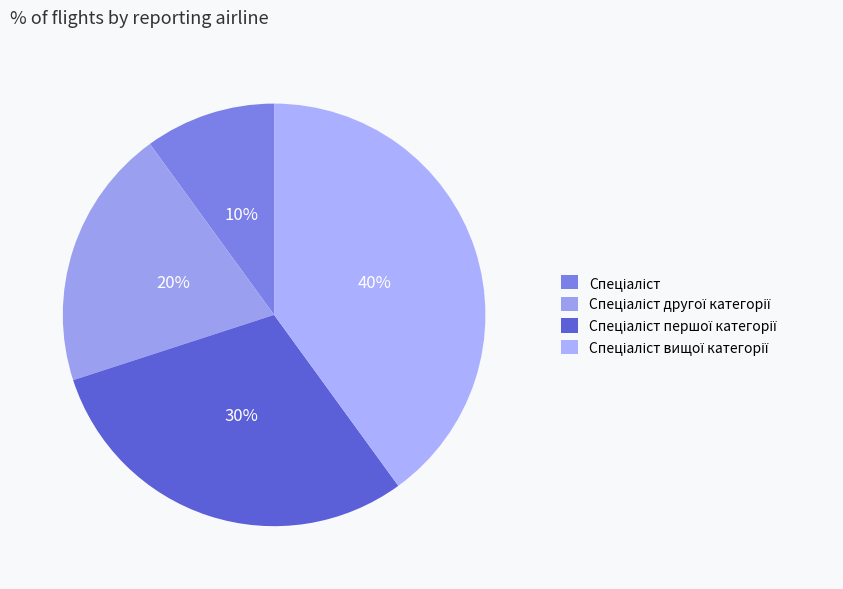

How many segments does this pie chart have?

4